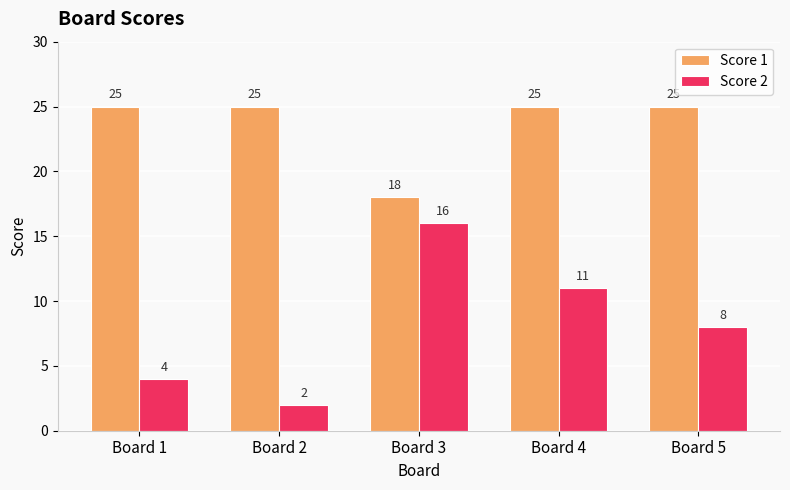

Reading right to left, transcribe all the data shown in this chart.

Score 1: 25	25	18	25	25
Score 2: 8	11	16	2	4